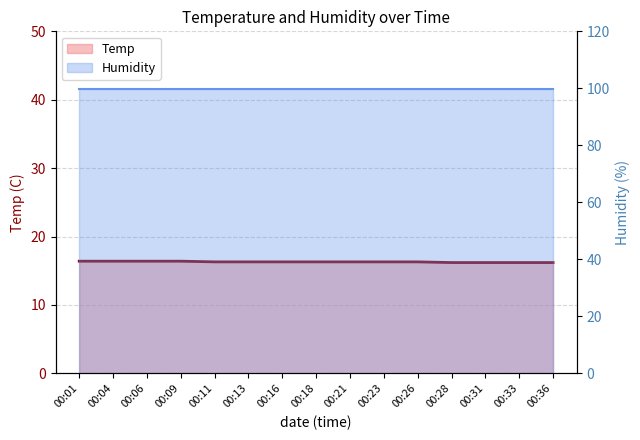

What is the smallest value displayed?

16.2